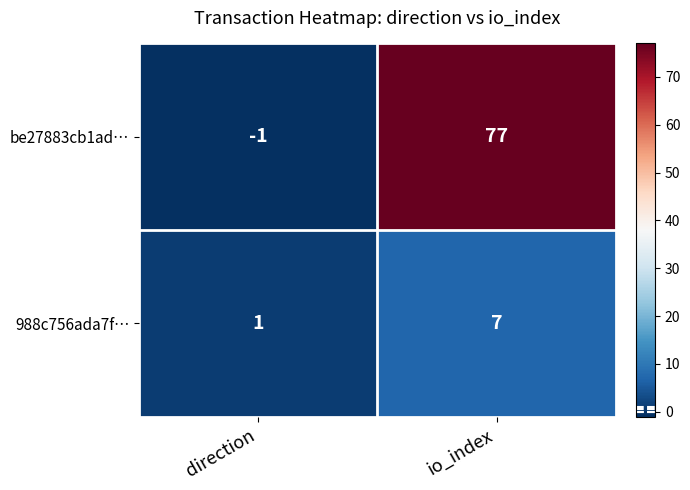

True or false: be27883cb1ad… has a value of -1 at direction.

True